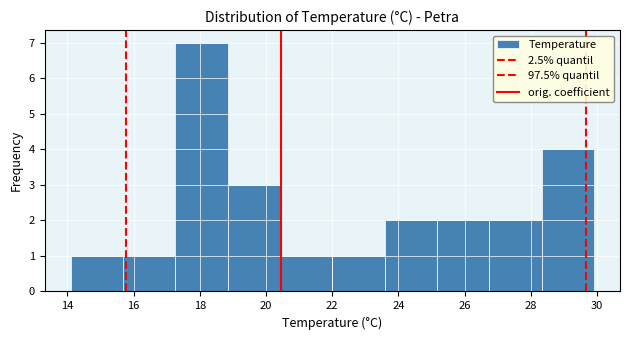

Reading left to right, transcribe this chart: for each bar, give the range it covers on the x-axis and its height. Neither the bar edges nor the heights are printed on the chart, so give them approximately, as read against the axes.

14.10 to 15.68: 1
15.68 to 17.26: 1
17.26 to 18.84: 7
18.84 to 20.42: 3
20.42 to 22.00: 1
22.00 to 23.58: 1
23.58 to 25.16: 2
25.16 to 26.74: 2
26.74 to 28.32: 2
28.32 to 29.90: 4